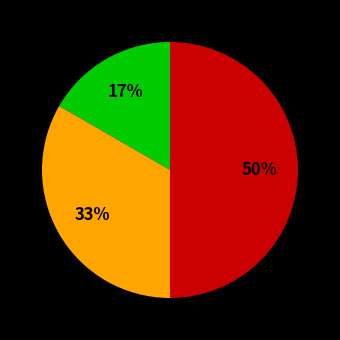

To the nearest percent, what is the average slice percentage?

33%